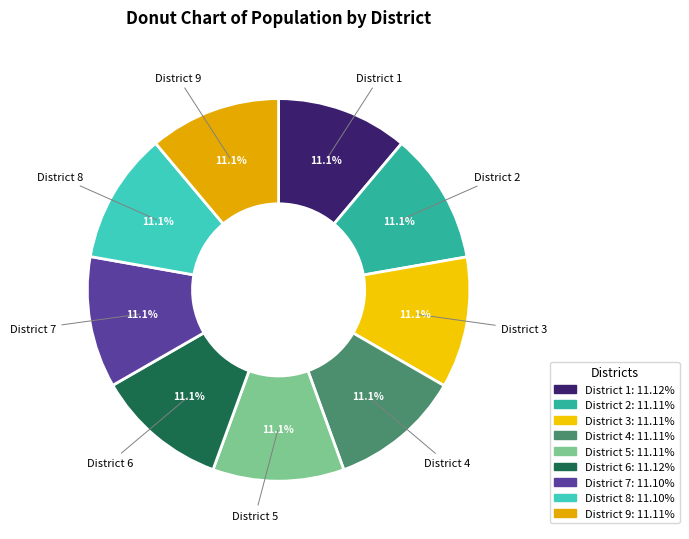

Does any single category account for the majority?

No